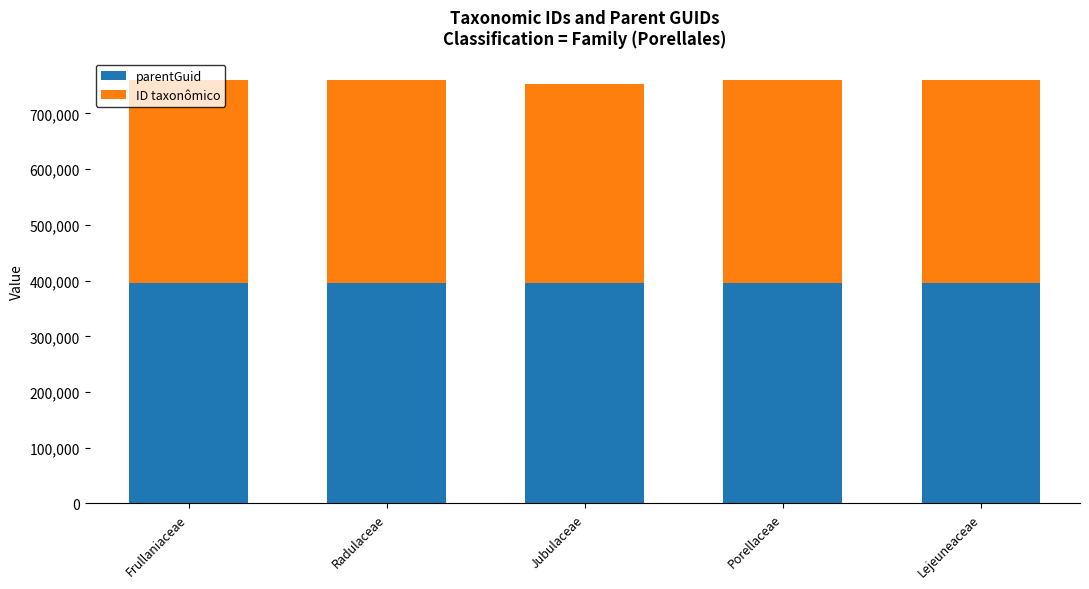

Count the number of data series in this chart.

2